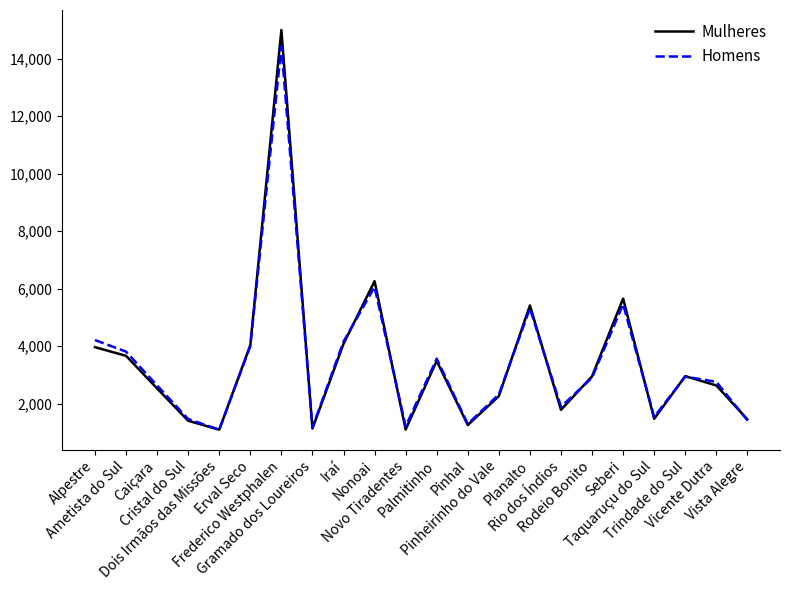

Which series has the largest range (max minus min)?

Mulheres